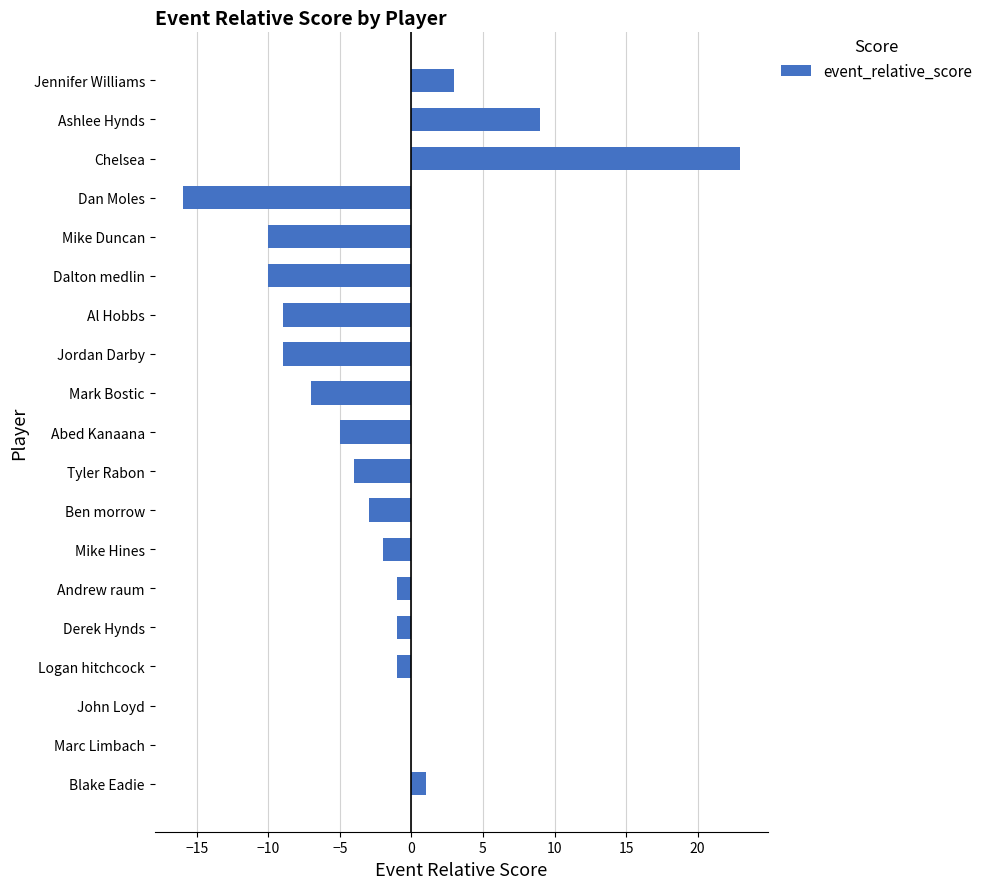

True or false: the data shows 3 at Ashlee Hynds.

False